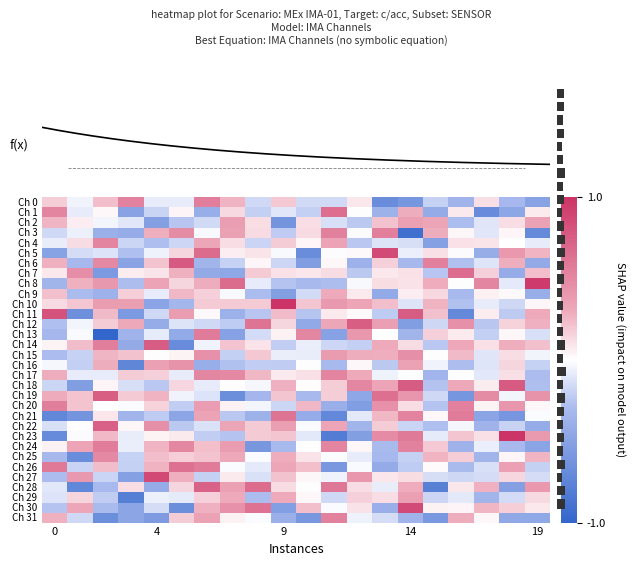

At which label is row_0 closest to 0?

4